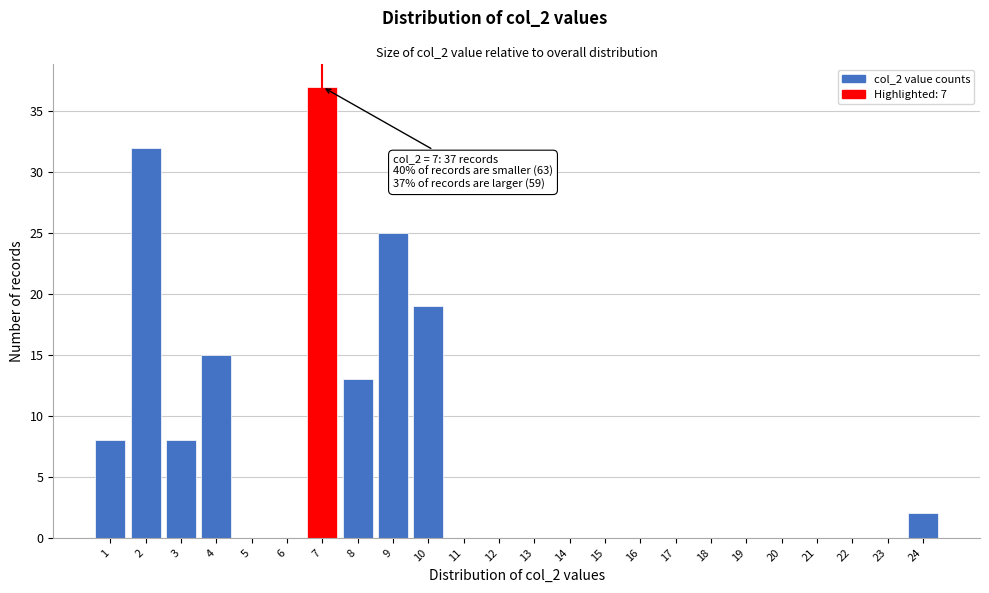

Over which range of the x-axis is the bar tallest?

6.5 to 7.5